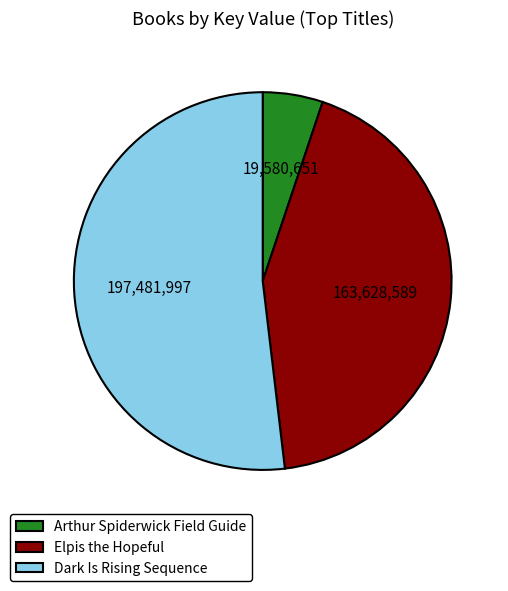

Count the number of slices in the pie.

3